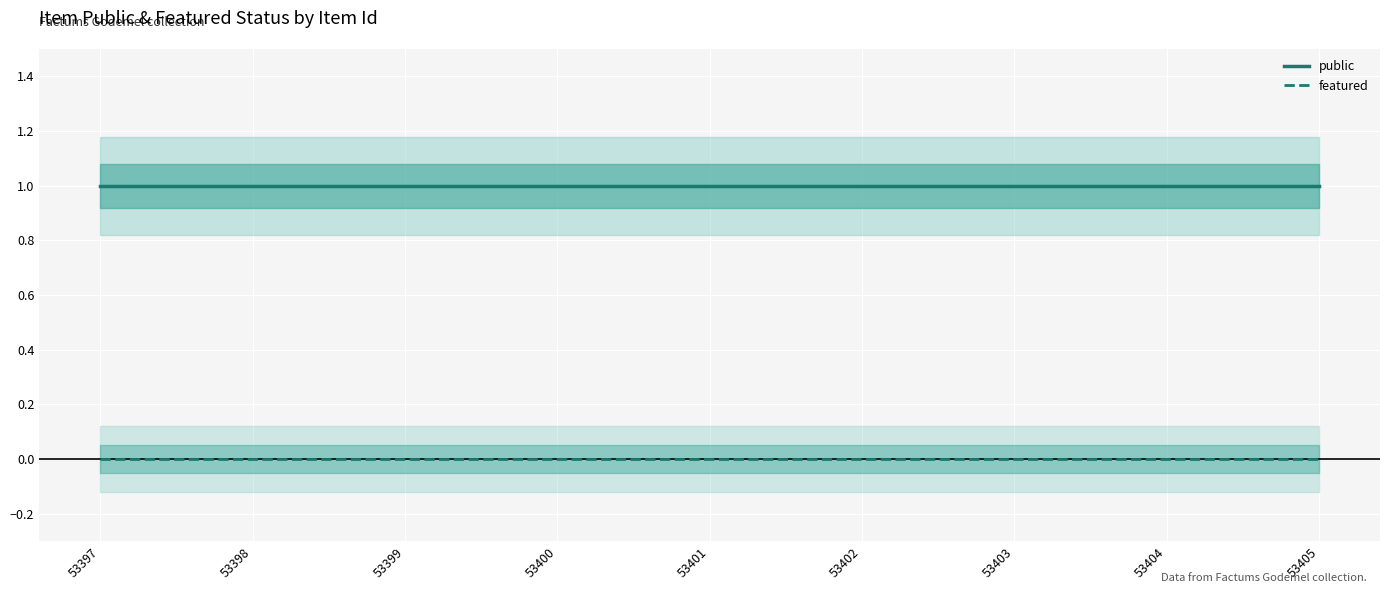

List the labels in order of public value, smallest first.

53397, 53398, 53399, 53400, 53401, 53402, 53403, 53404, 53405